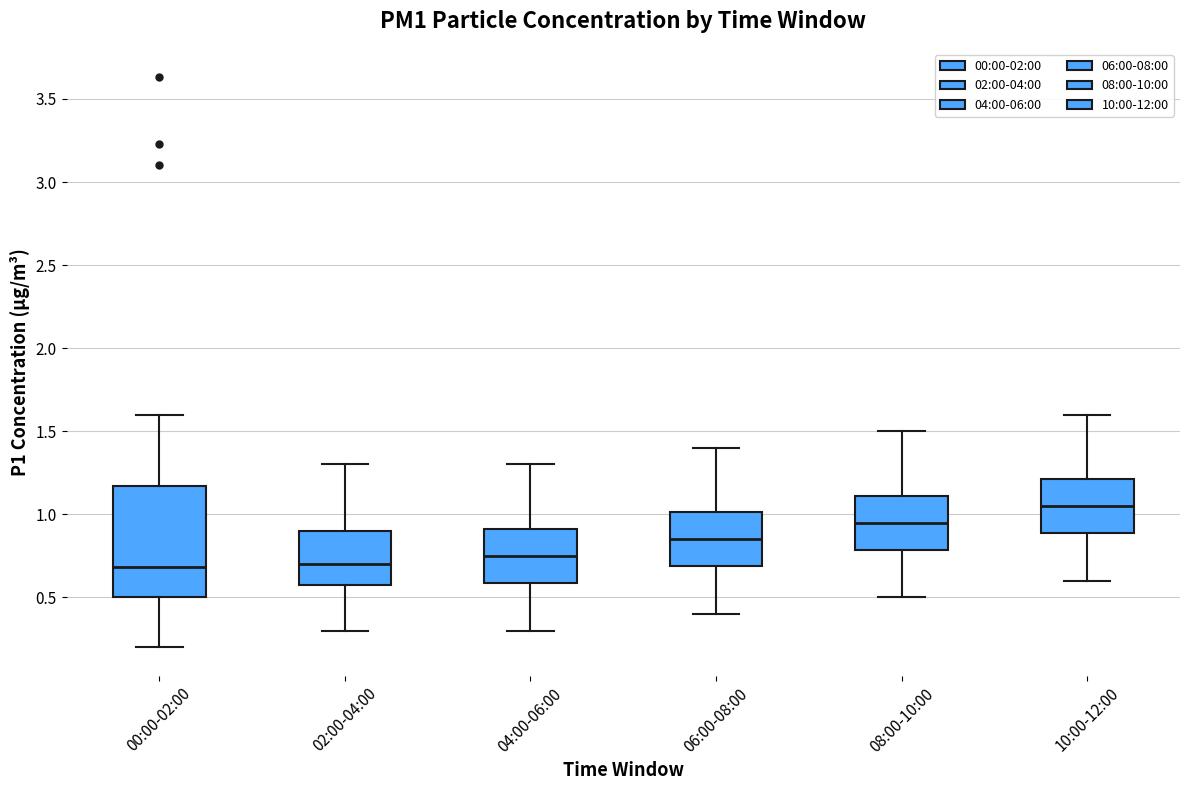

Reading left to right, transcribe this box plot: for each box, give where its median line is, the range the box spans, and where its two whiskers end, as read against the y-axis. The values are not printed on the chart, so give them approximately, as read against the axis.

00:00-02:00: median 0.70, box 0.50 to 1.15, whiskers 0.20 to 1.60
02:00-04:00: median 0.70, box 0.60 to 0.90, whiskers 0.30 to 1.30
04:00-06:00: median 0.75, box 0.60 to 0.90, whiskers 0.30 to 1.30
06:00-08:00: median 0.85, box 0.70 to 1.00, whiskers 0.40 to 1.40
08:00-10:00: median 0.95, box 0.80 to 1.10, whiskers 0.50 to 1.50
10:00-12:00: median 1.05, box 0.90 to 1.20, whiskers 0.60 to 1.60